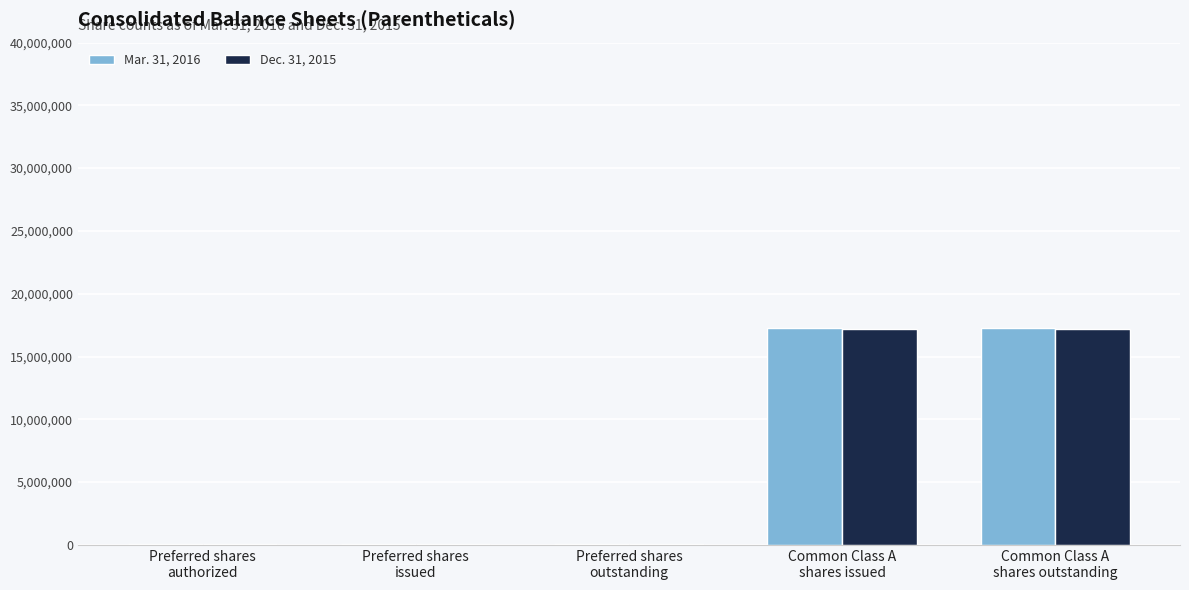

What is the maximum value shown in the chart?

17268323